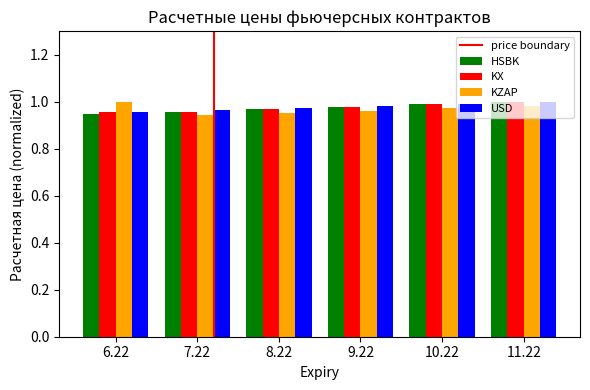

Is the value of KZAP at 6.22 greater than the value of USD at 6.22?

Yes